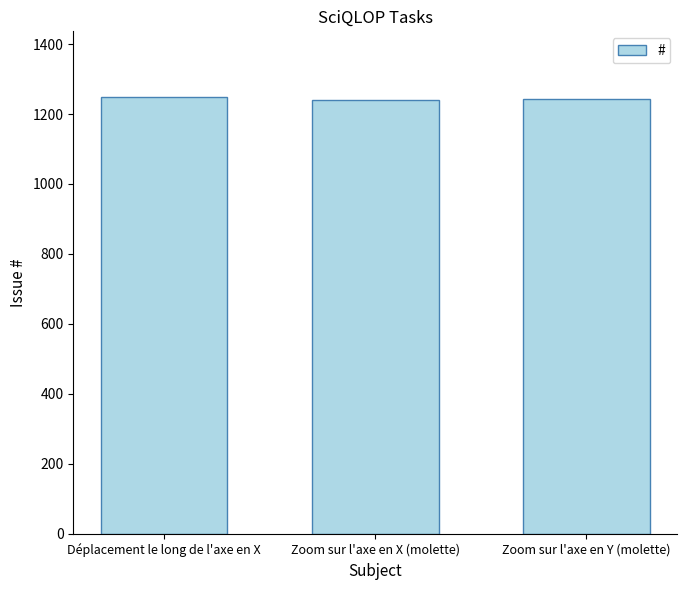

The value at Zoom sur l'axe en Y (molette) is 1243. True or false?

True